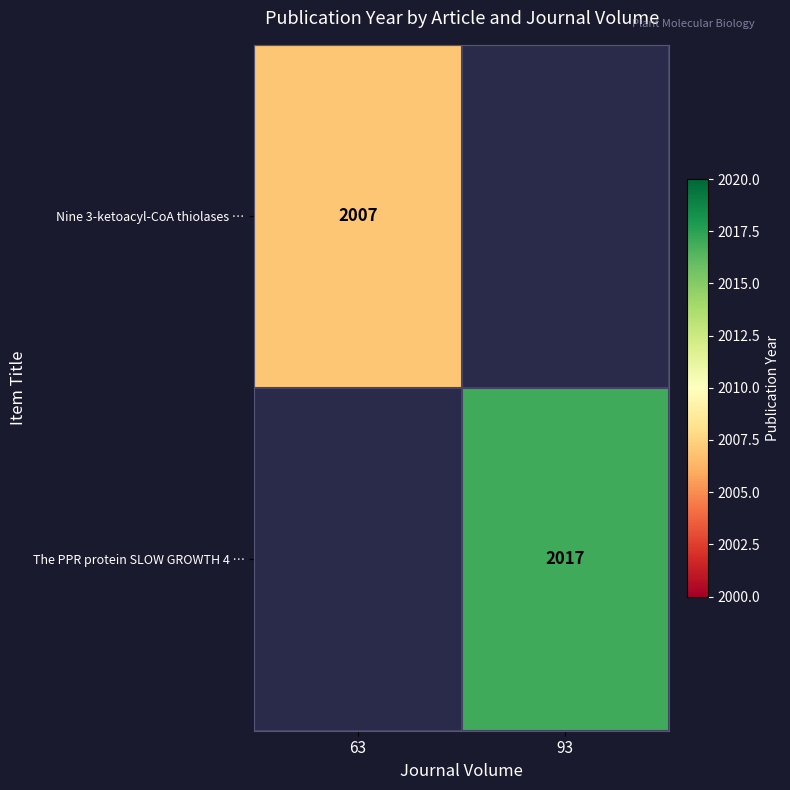

Count the number of data series in this chart.

2